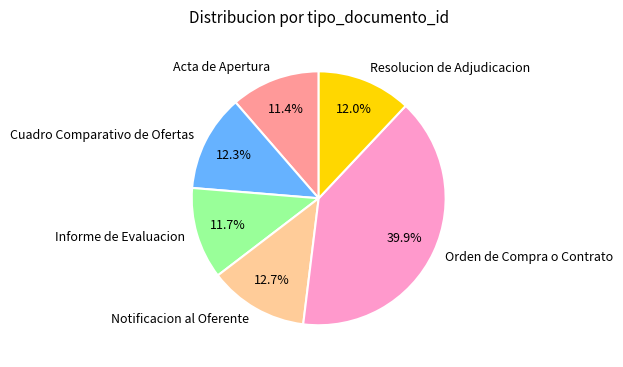

Which category has the biggest portion of the pie?

Orden de Compra o Contrato